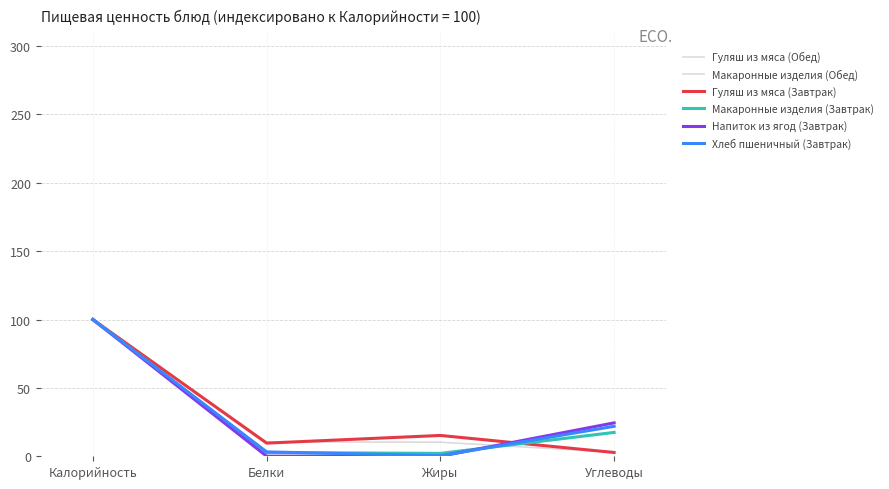

What is the average value of the Хлеб пшеничный (Завтрак) series?

31.4